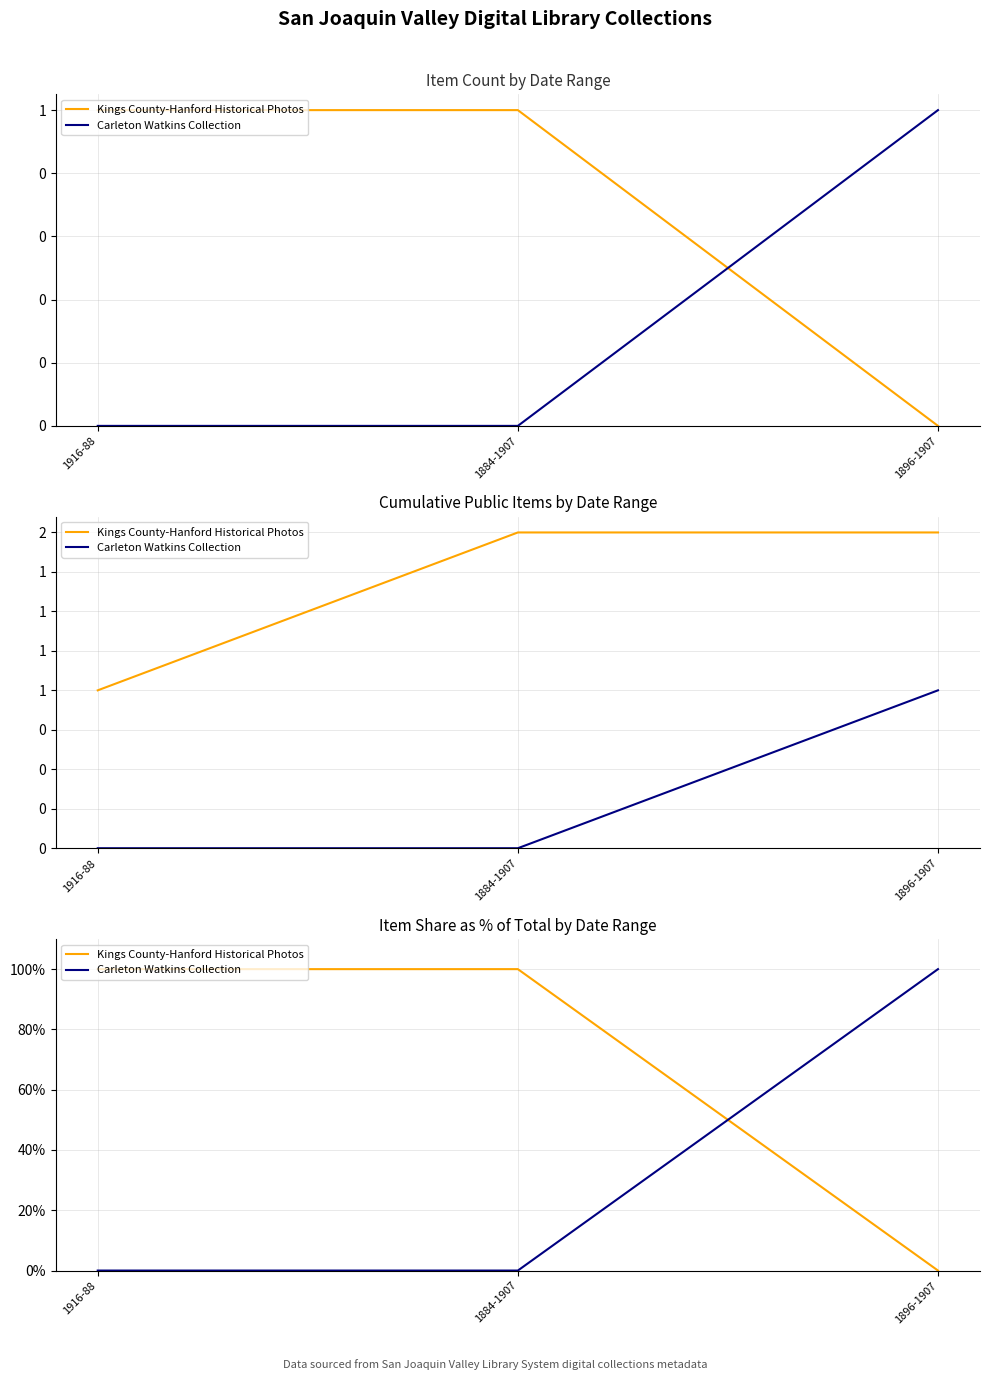

How many positive values does the Kings County-Hanford Historical Photos series have?

2